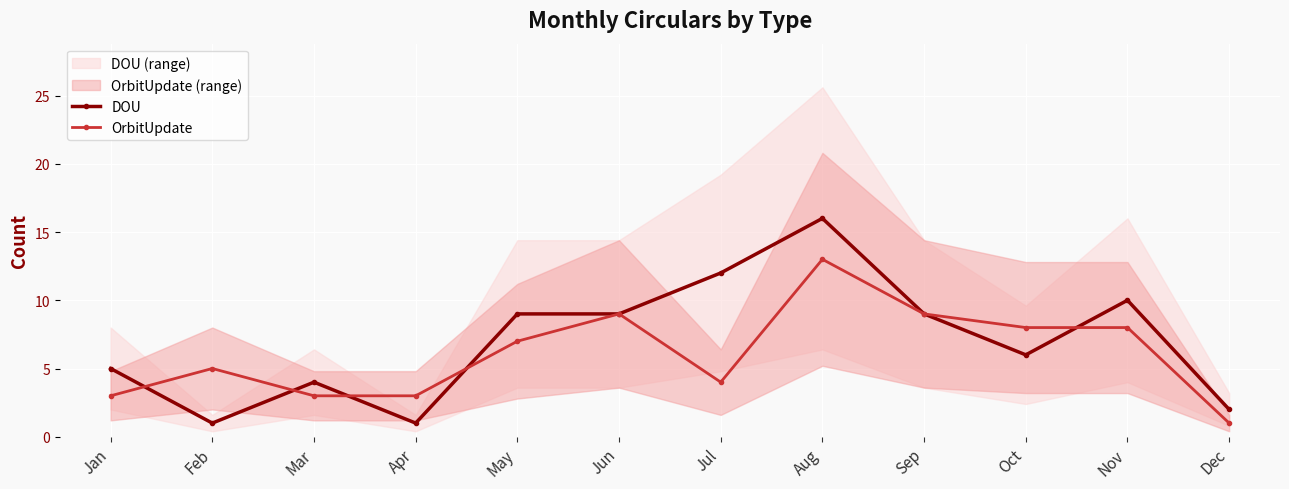

What is the smallest value displayed?

1